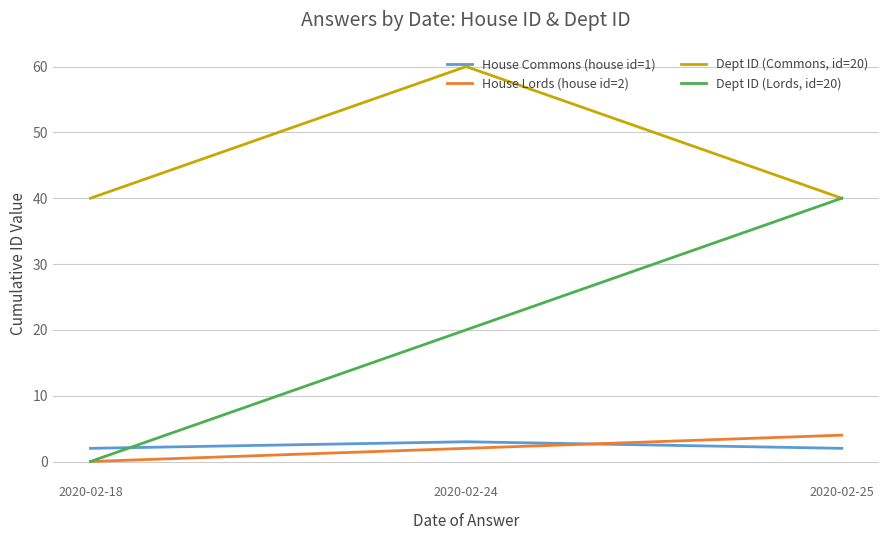

At which label does House Commons (house id=1) reach its peak?

2020-02-24